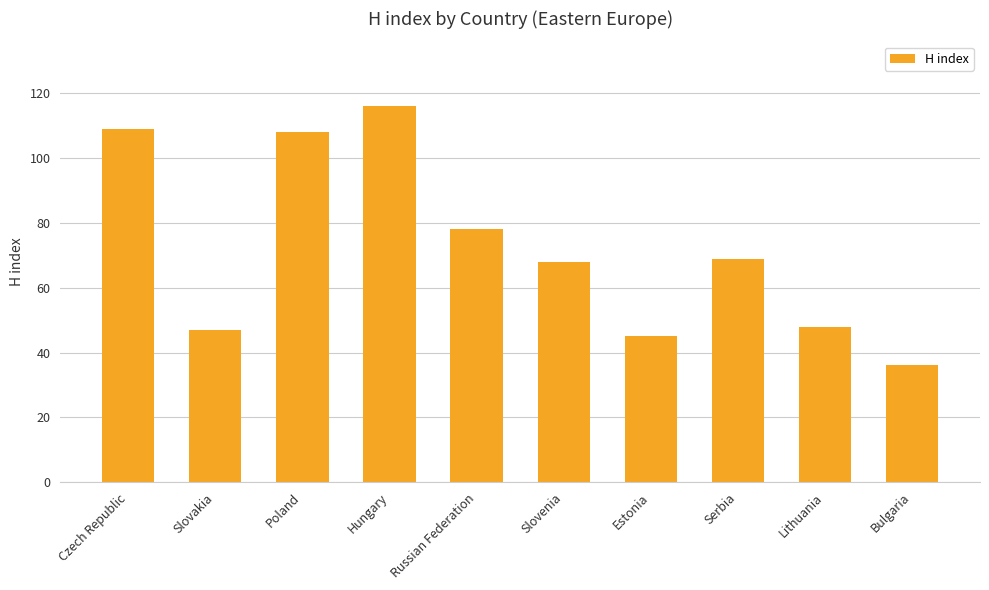

At which label does the data first exceed 69?

Czech Republic